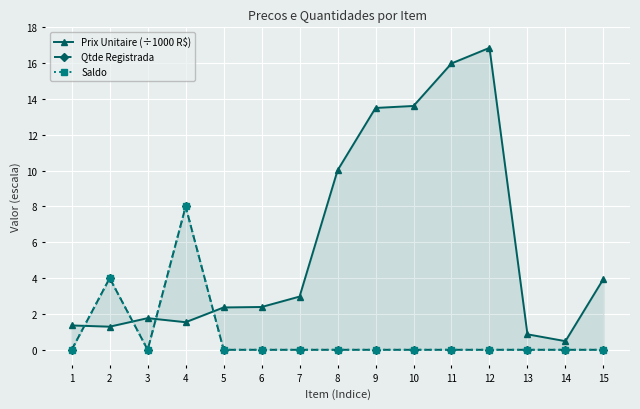

What is the average value of the Qtde Registrada series?

0.8